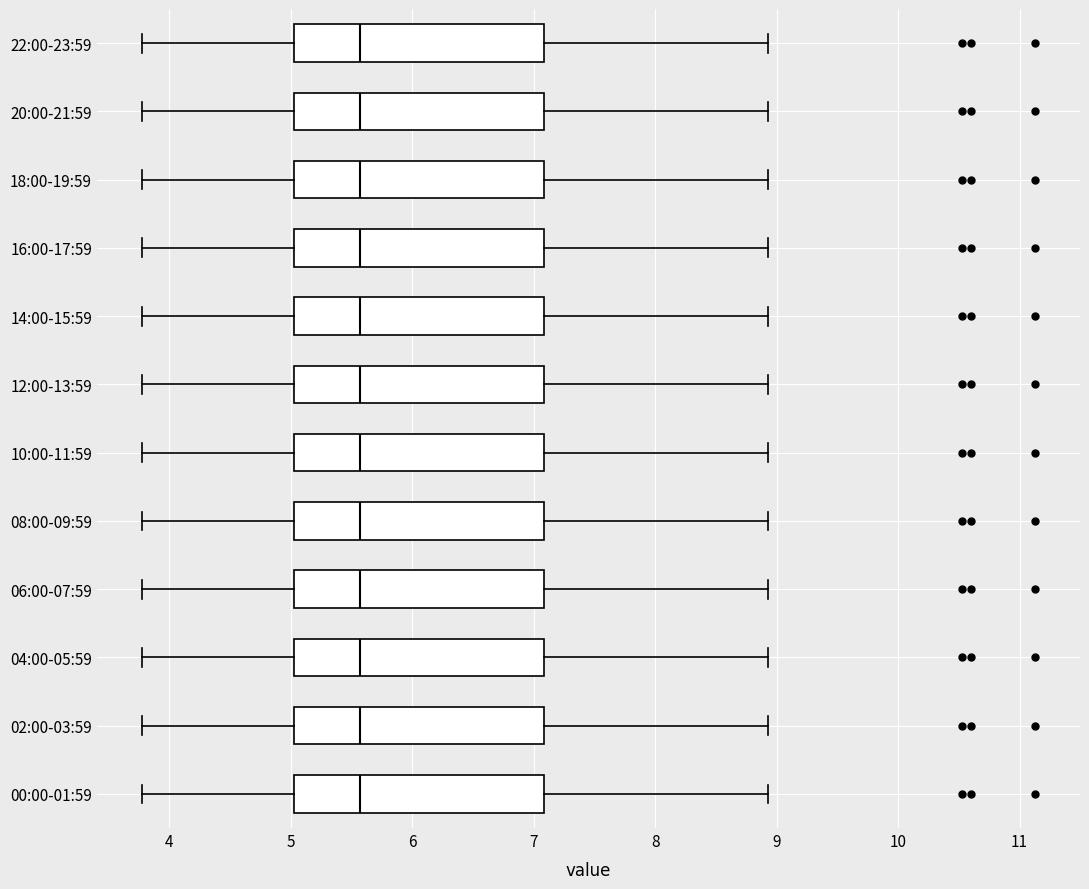

Reading bottom to top, transcribe this box plot: for each box, give where its median line is, the range the box spans, and where its two whiskers end, as read against the x-axis. The values are not printed on the chart, so give them approximately, as read against the axis.

00:00-01:59: median 5.6, box 5.0 to 7.1, whiskers 3.8 to 8.9
02:00-03:59: median 5.6, box 5.0 to 7.1, whiskers 3.8 to 8.9
04:00-05:59: median 5.6, box 5.0 to 7.1, whiskers 3.8 to 8.9
06:00-07:59: median 5.6, box 5.0 to 7.1, whiskers 3.8 to 8.9
08:00-09:59: median 5.6, box 5.0 to 7.1, whiskers 3.8 to 8.9
10:00-11:59: median 5.6, box 5.0 to 7.1, whiskers 3.8 to 8.9
12:00-13:59: median 5.6, box 5.0 to 7.1, whiskers 3.8 to 8.9
14:00-15:59: median 5.6, box 5.0 to 7.1, whiskers 3.8 to 8.9
16:00-17:59: median 5.6, box 5.0 to 7.1, whiskers 3.8 to 8.9
18:00-19:59: median 5.6, box 5.0 to 7.1, whiskers 3.8 to 8.9
20:00-21:59: median 5.6, box 5.0 to 7.1, whiskers 3.8 to 8.9
22:00-23:59: median 5.6, box 5.0 to 7.1, whiskers 3.8 to 8.9